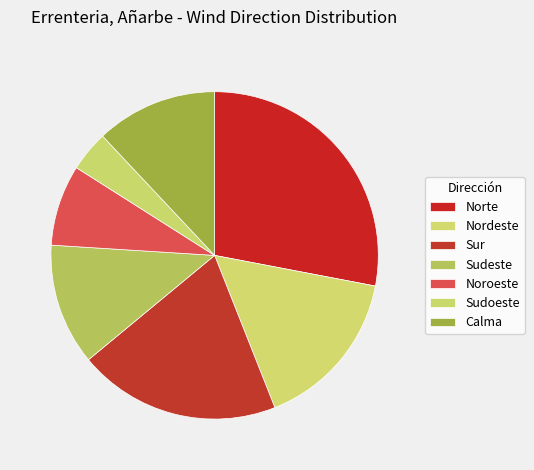

The Norte slice represents 37% of the pie. True or false?

False